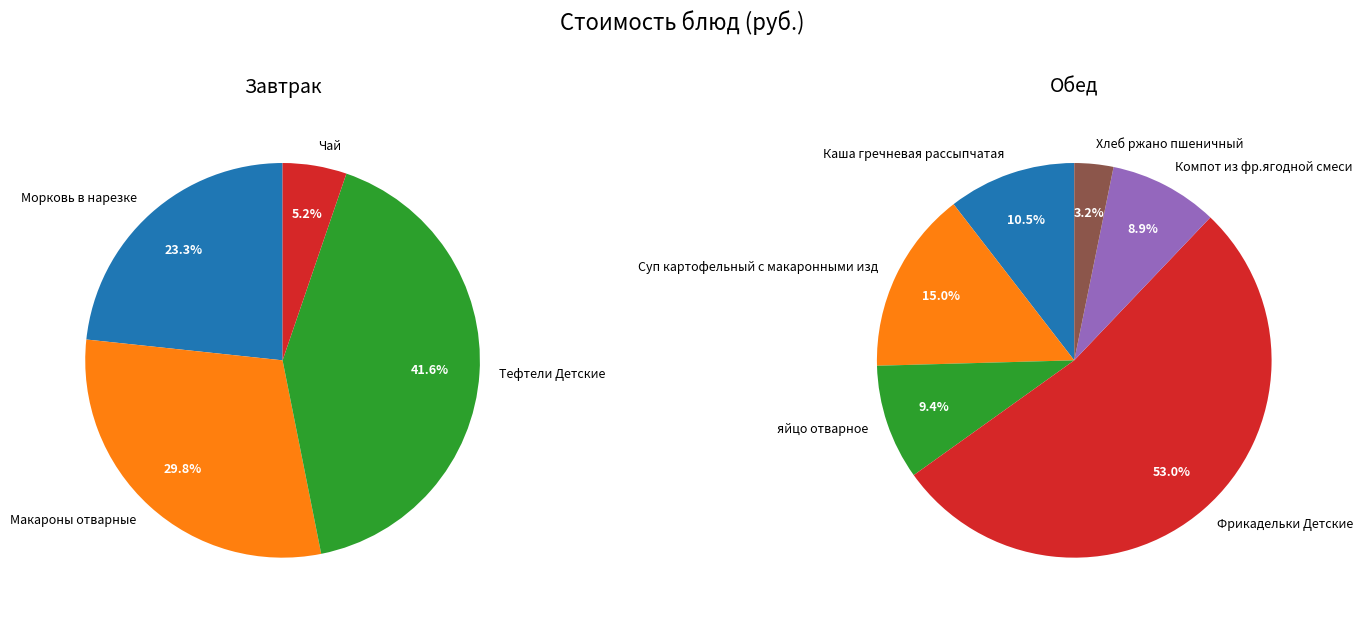

Does any single category account for the majority?

No